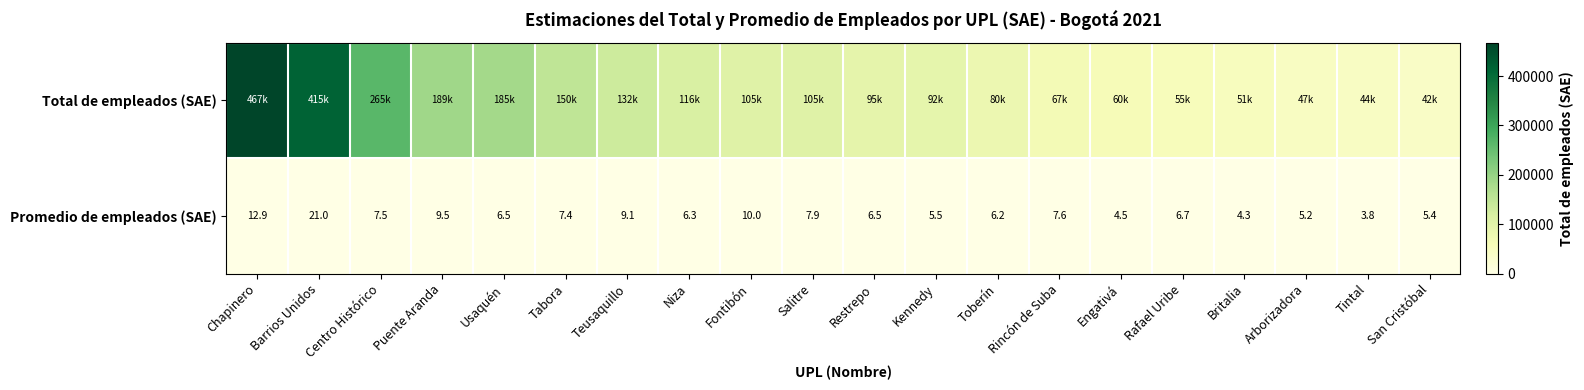

The Promedio de empleados (SAE) series shows 6.4 at Puente Aranda. True or false?

False